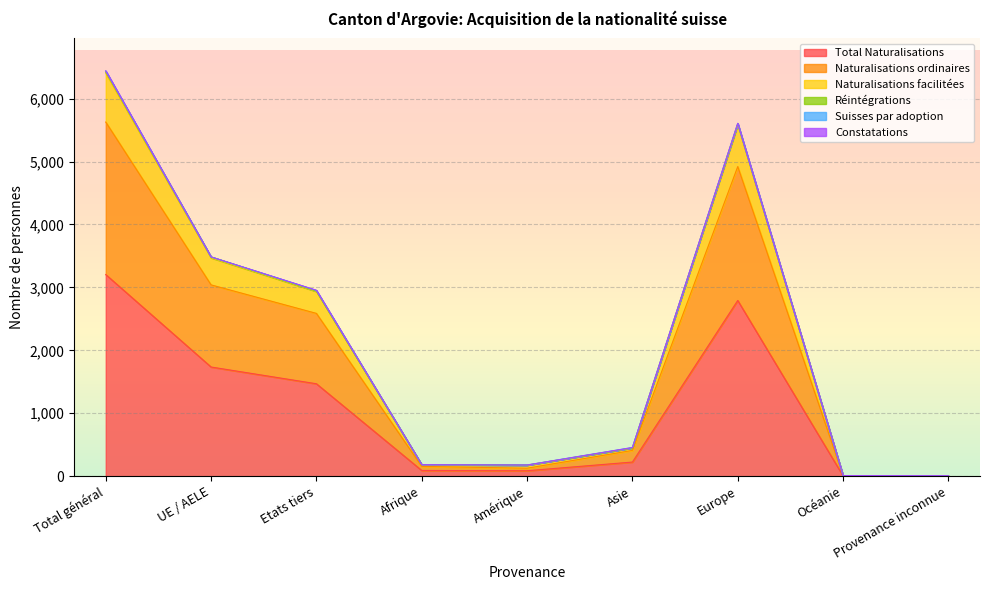

Between Etats tiers and Asie, which is larger?

Etats tiers